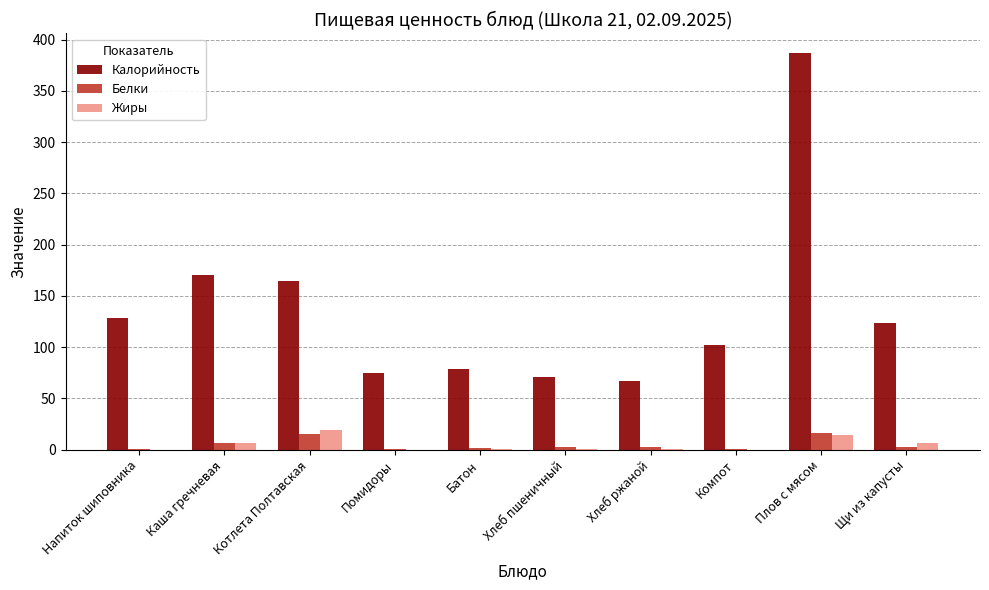

What is the sum of all Белки values?

47.7